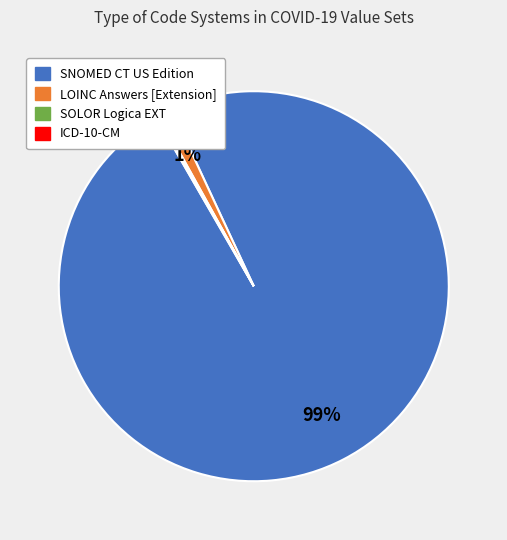

Between LOINC Answers [Extension] and SNOMED CT US Edition, which is larger?

SNOMED CT US Edition